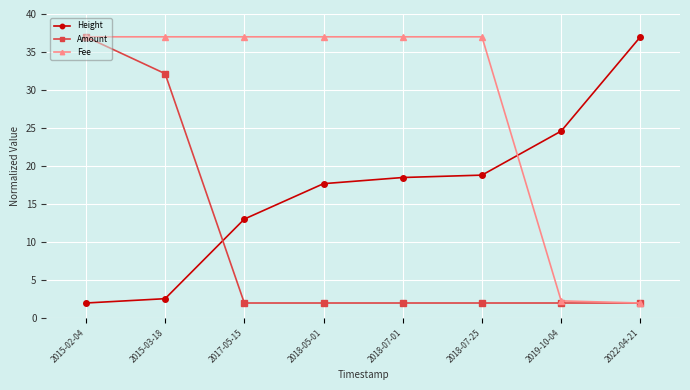

Count the number of data series in this chart.

3